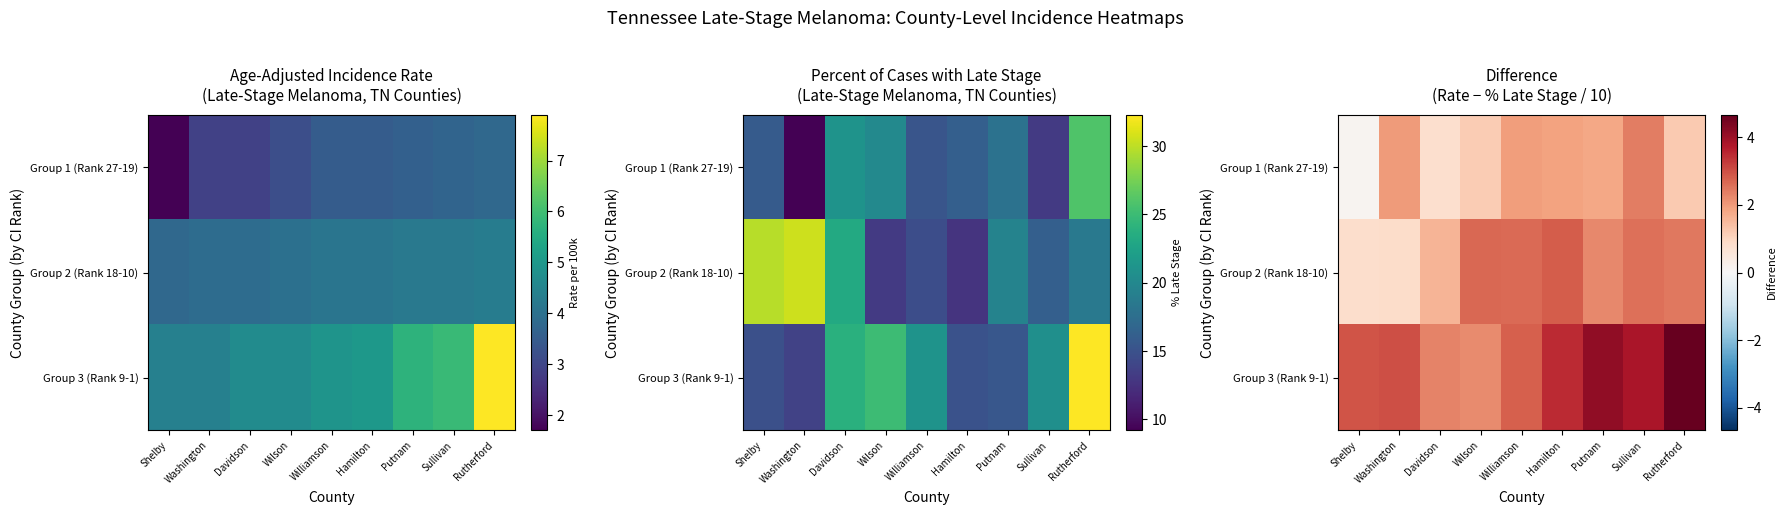

Which label corresponds to the smallest value in the chart?

Shelby